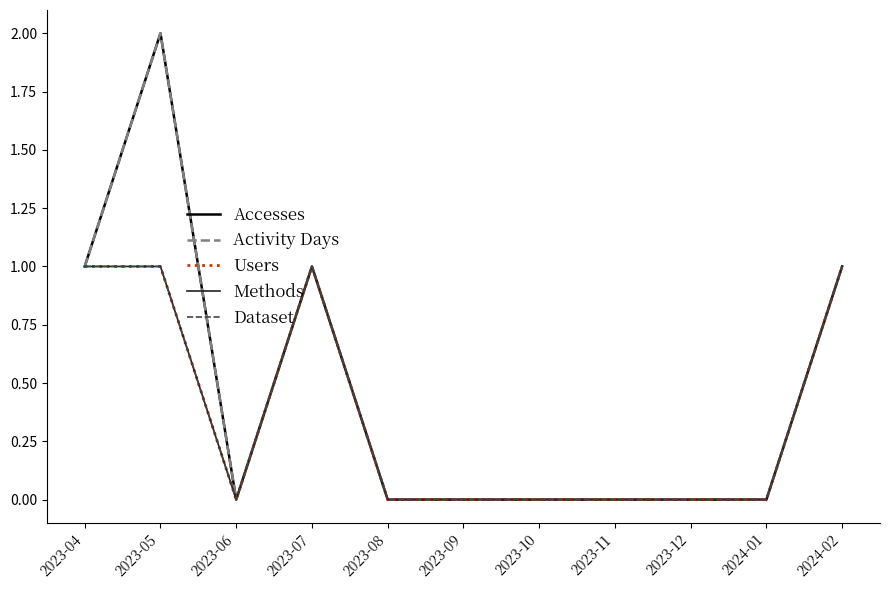

What is the highest value of the Users series?

1